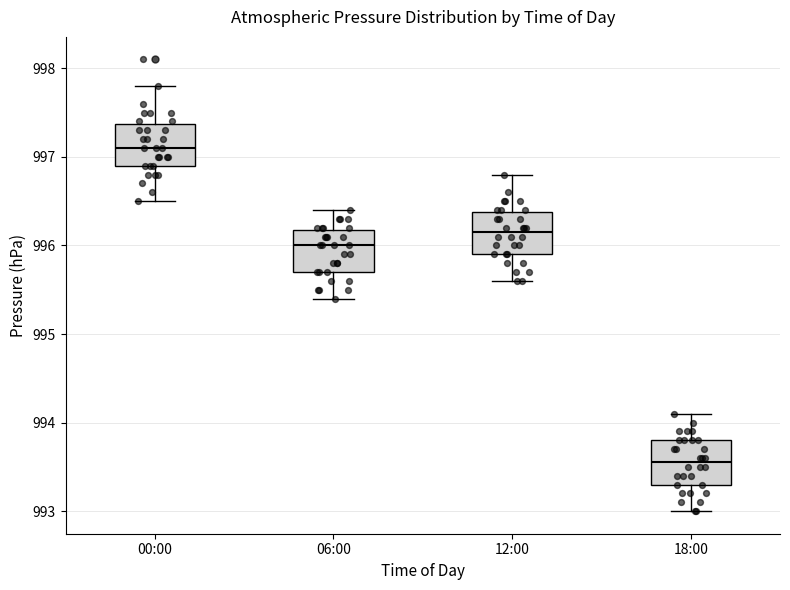

Where is the lower edge of the box for 06:00 on the y-axis? The values are not printed on the chart, so give them approximately, as read against the axis.

995.7